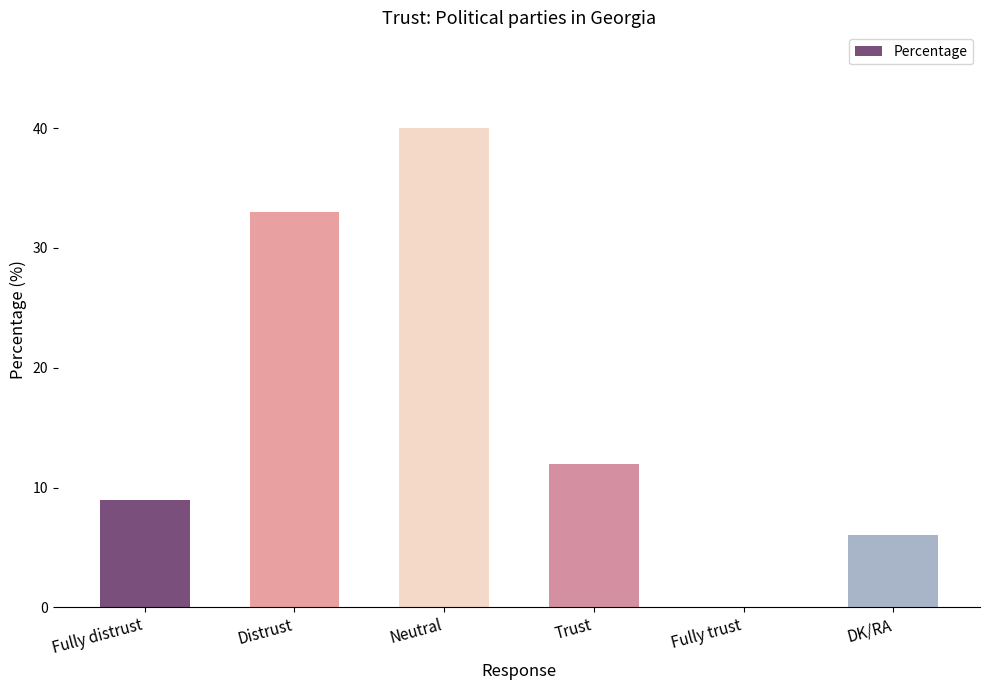

Where is the data nearest to the value 20?

Trust